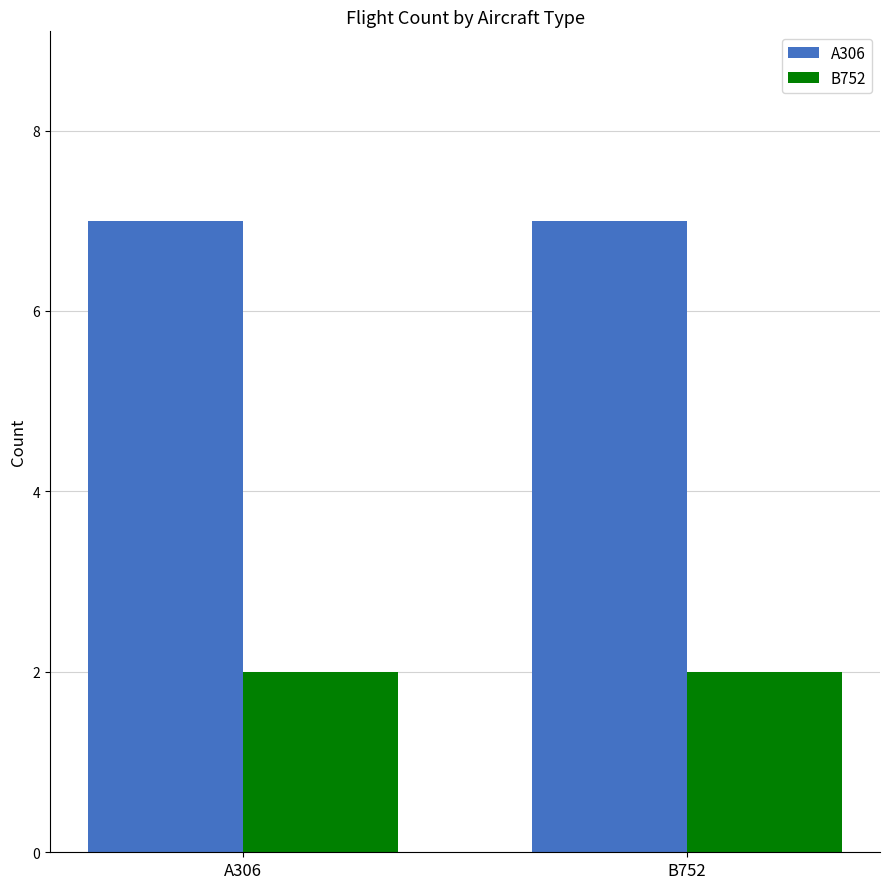

Reading right to left, list all the values displayed in this chart.

A306: 7	7
B752: 2	2